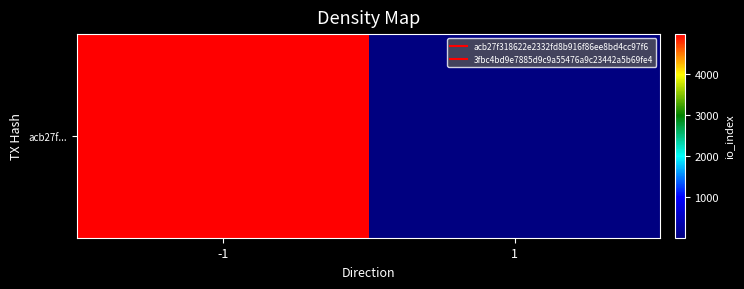

List the labels in order of value, smallest first.

1, -1